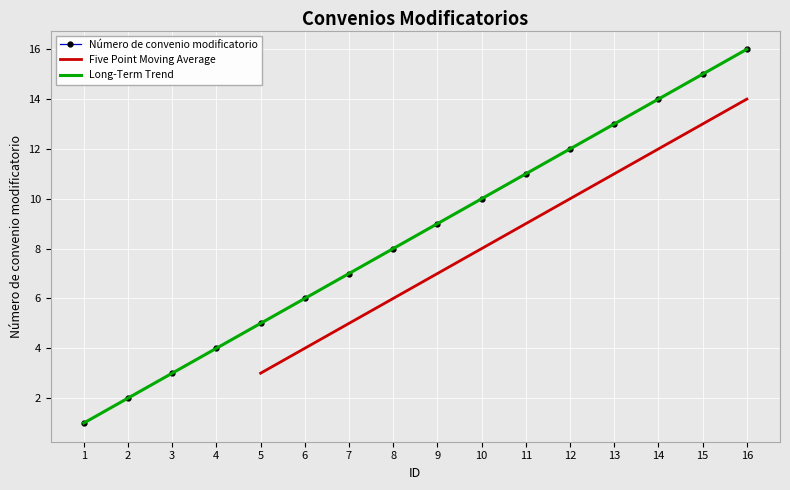

What is the sum of the values at 7 and 6?

13